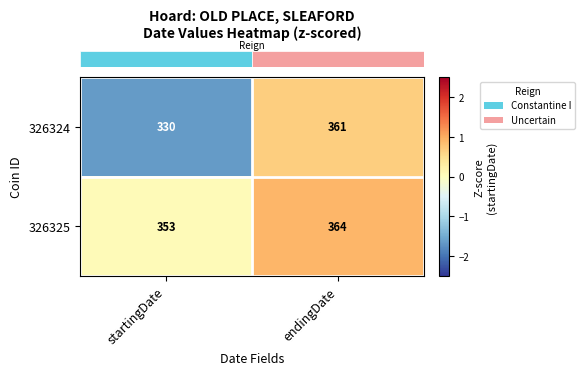

True or false: 326324 has a value of 361 at endingDate.

True